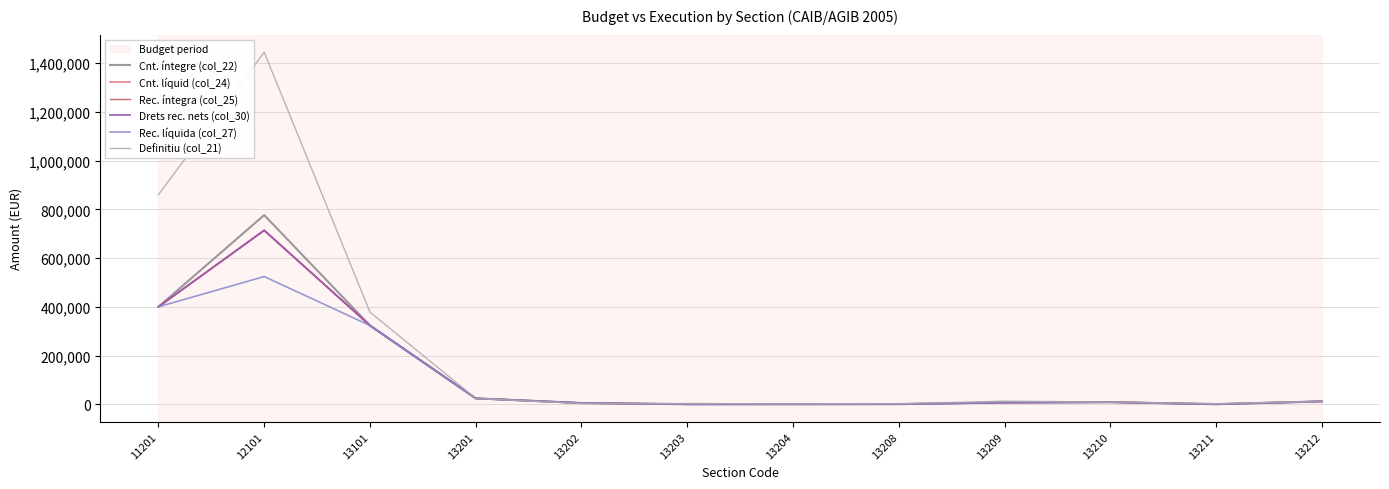

Does the chart display data point markers on the line(s)?

No